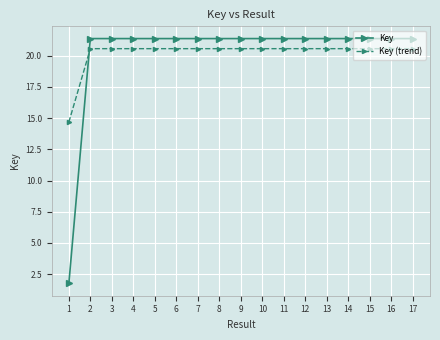

What is the lowest value of the Key (trend) series?

14.7